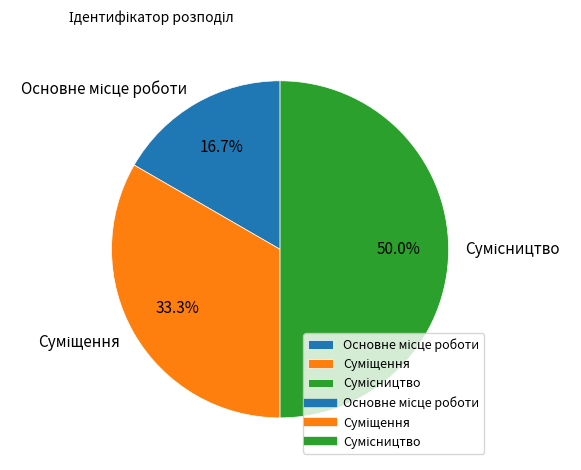

How many segments does this pie chart have?

3